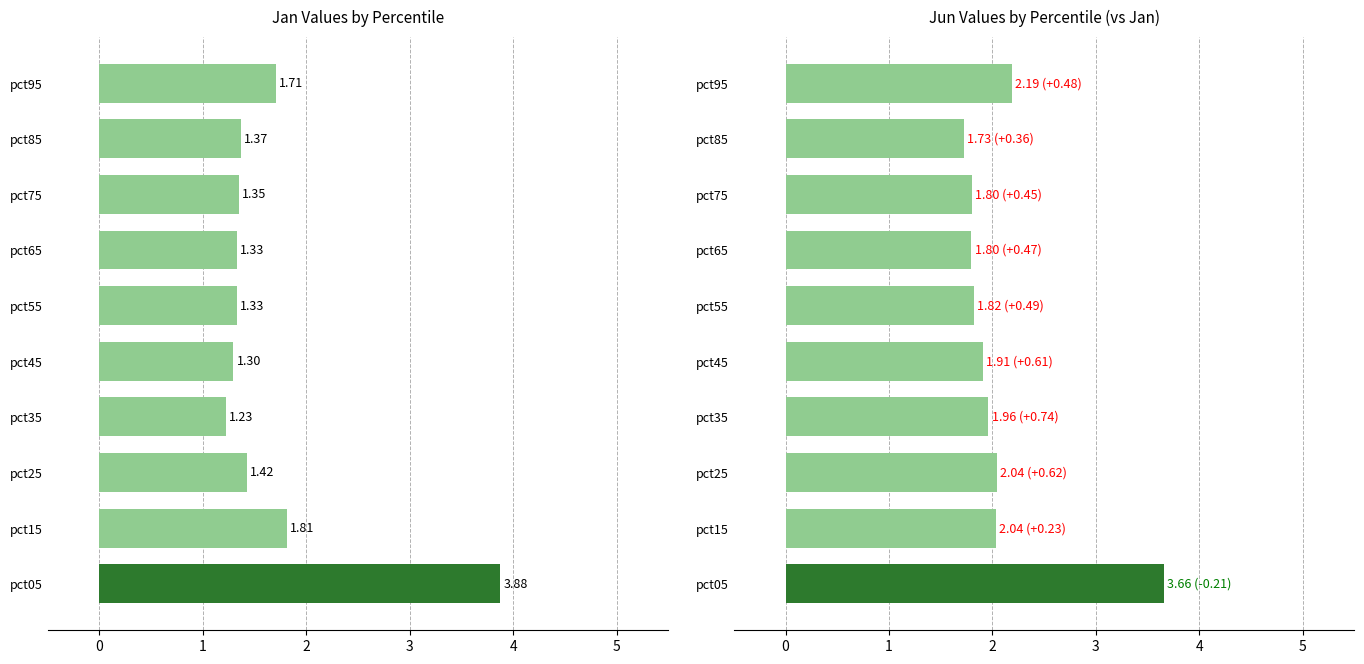

What is the difference between the second highest and second lowest values in the Jun series?

0.4